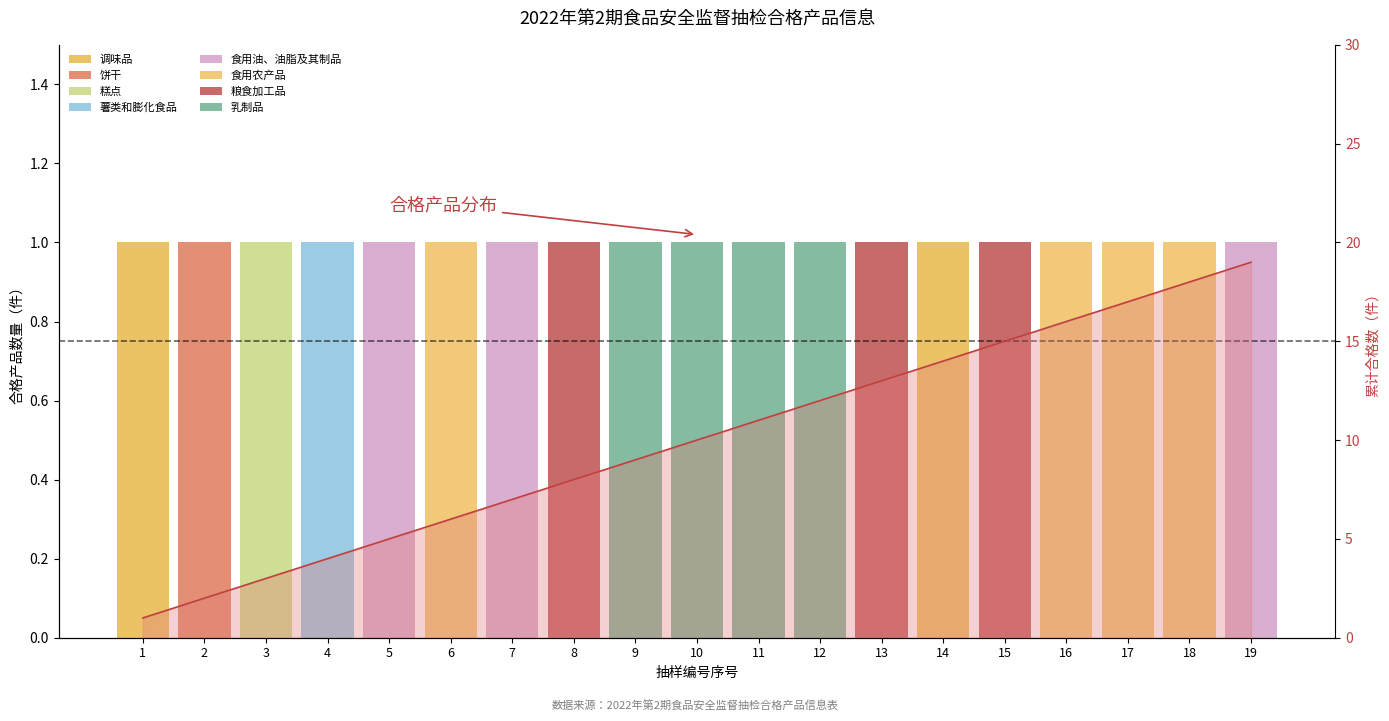

Reading left to right, list all the values displayed in this chart.

1=1	2=2	3=3	4=4	5=5	6=6	7=7	8=8	9=9	10=10	11=11	12=12	13=13	14=14	15=15	16=16	17=17	18=18	19=19